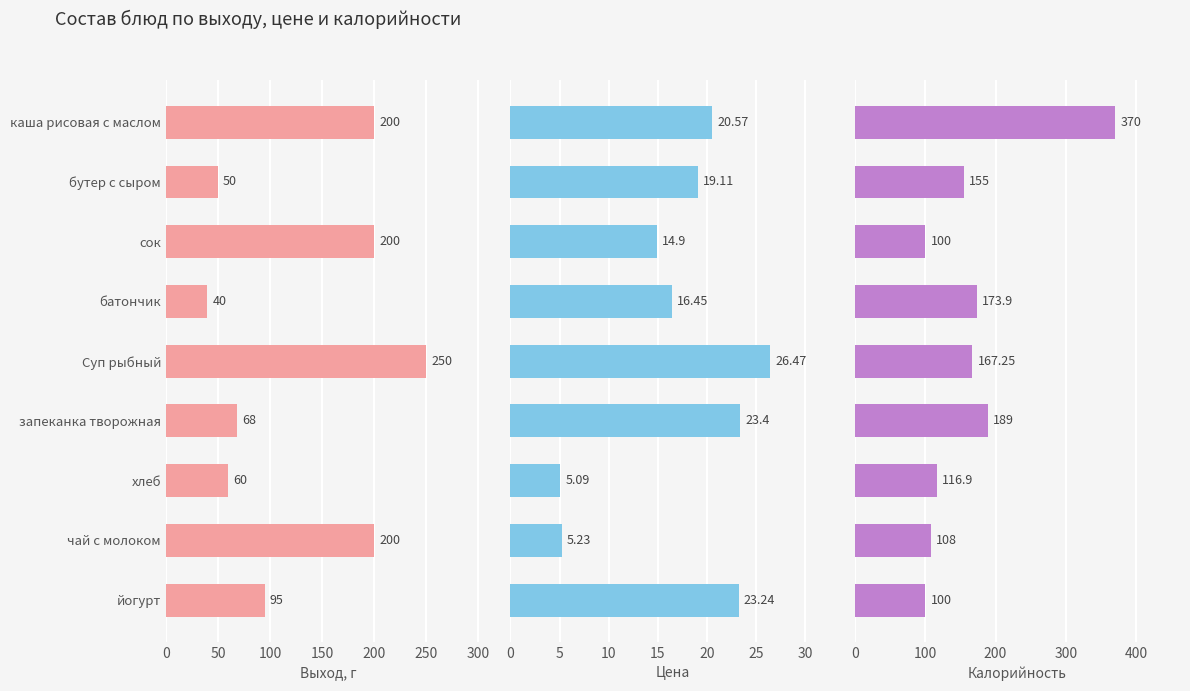

Rank the series by their maximum value, from lowest to highest.

Цена, Выход, г, Калорийность